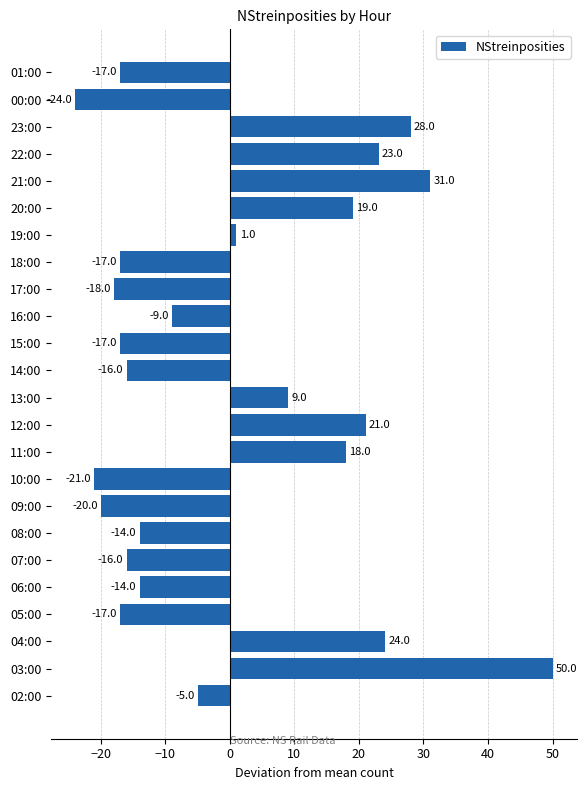

The chart shows a value of -28.6 at 18:00. True or false?

False